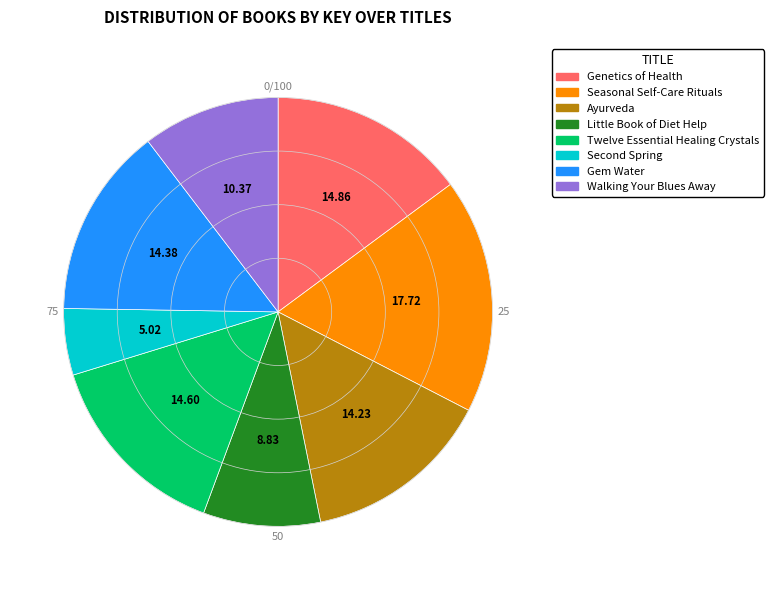

Does any single category account for the majority?

No